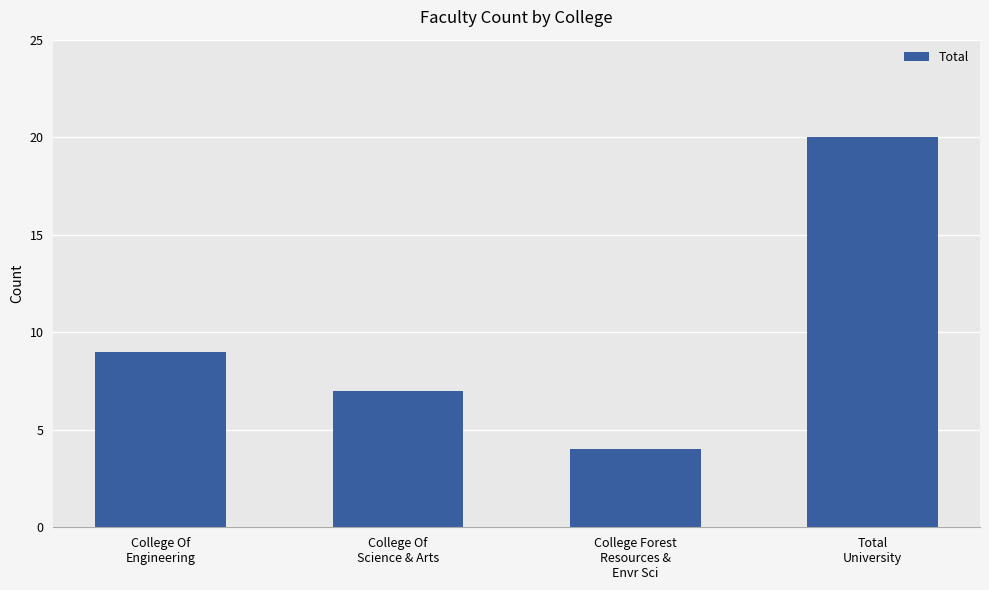

Rank the categories by value from highest to lowest.

Total
University, College Of
Engineering, College Of
Science & Arts, College Forest
Resources &
Envr Sci